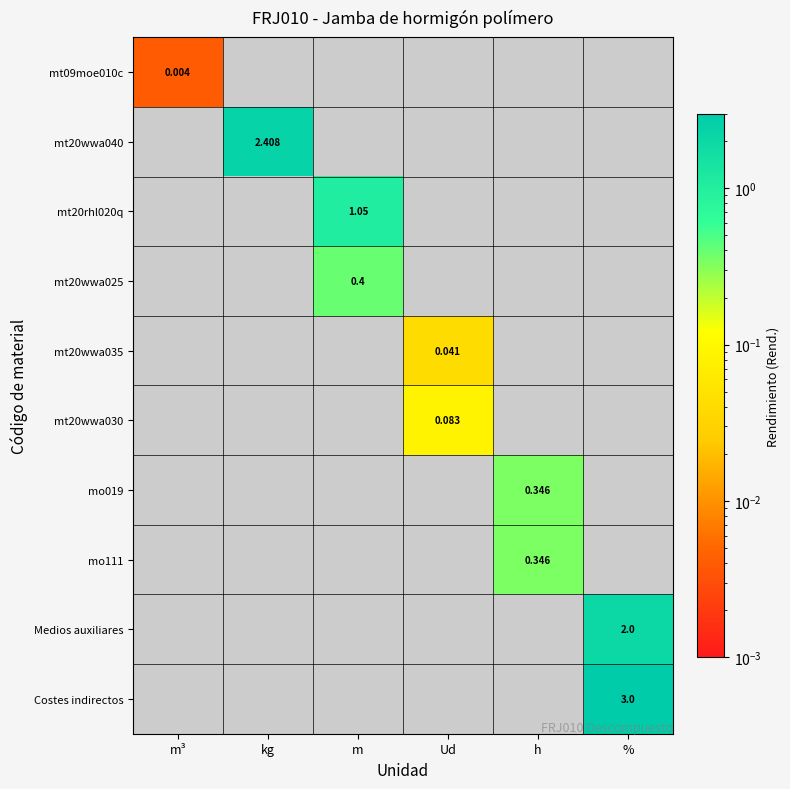

List the labels in order of mo111 value, smallest first.

m³, kg, m, Ud, %, h